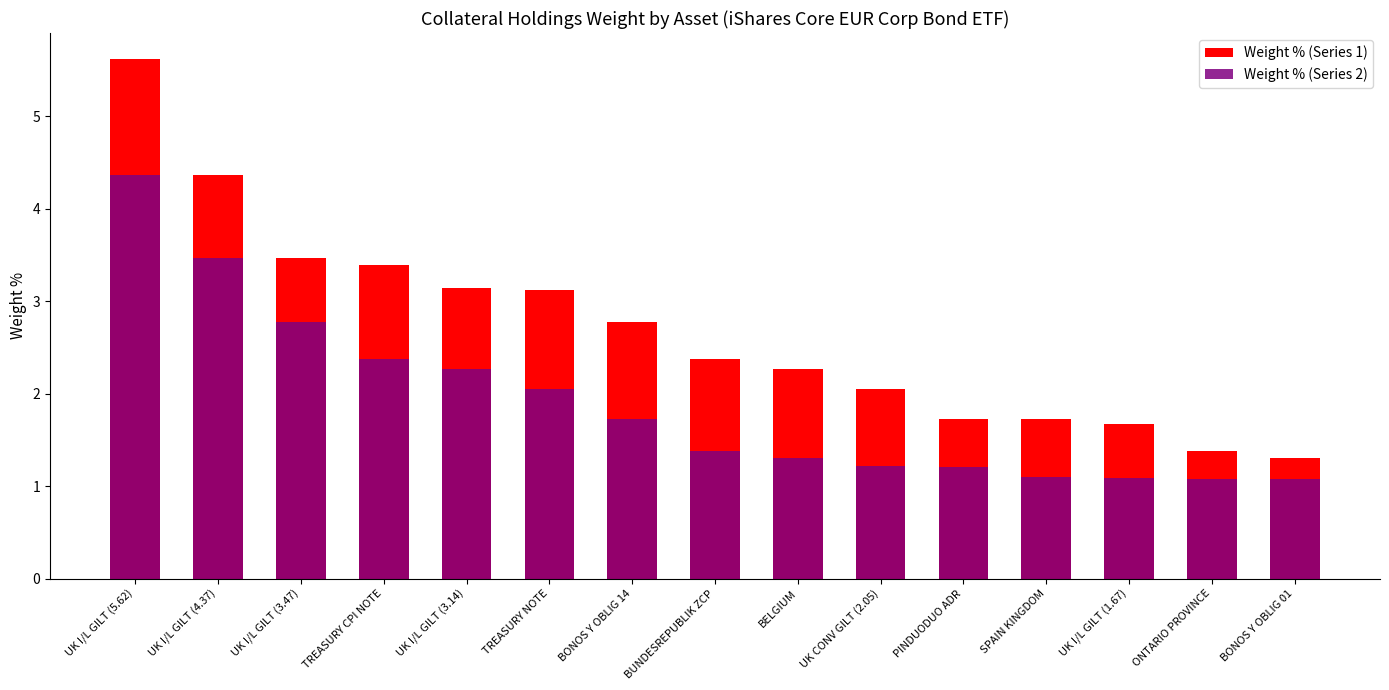

What is the label of the 7th bar from the left?

BONOS Y OBLIG 14